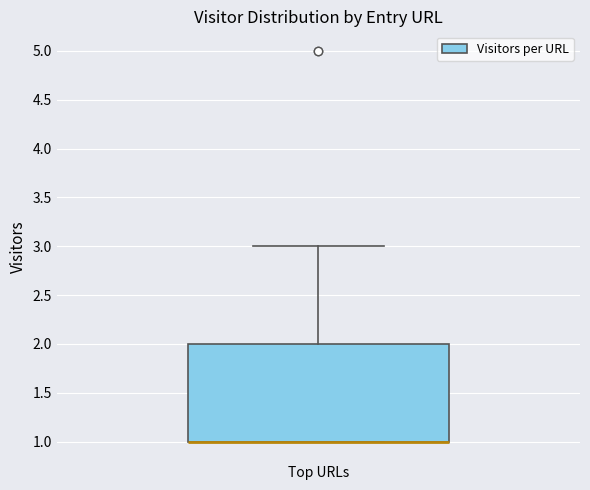

Where is the upper edge of the box for Top URLs on the y-axis? The values are not printed on the chart, so give them approximately, as read against the axis.

2